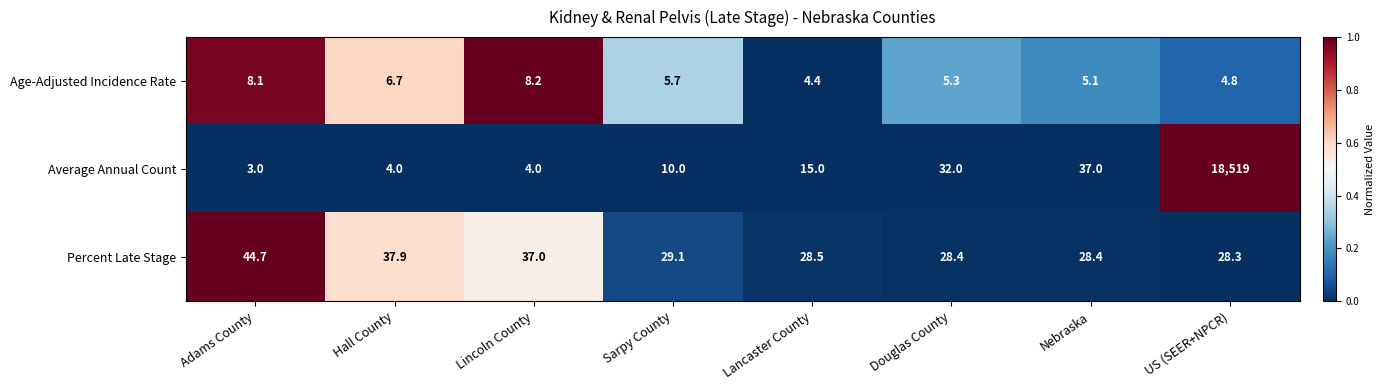

What is the spread (max minus min) of values at Hall County?

33.9